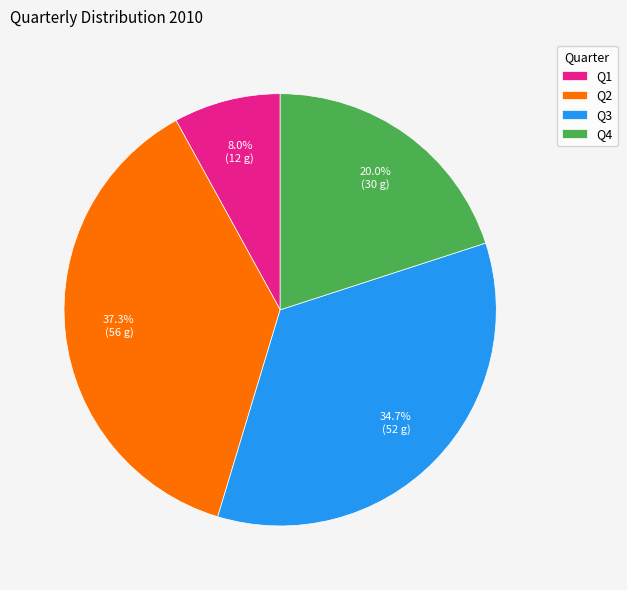

What is the total percentage of Q4 and Q2?

57.3%